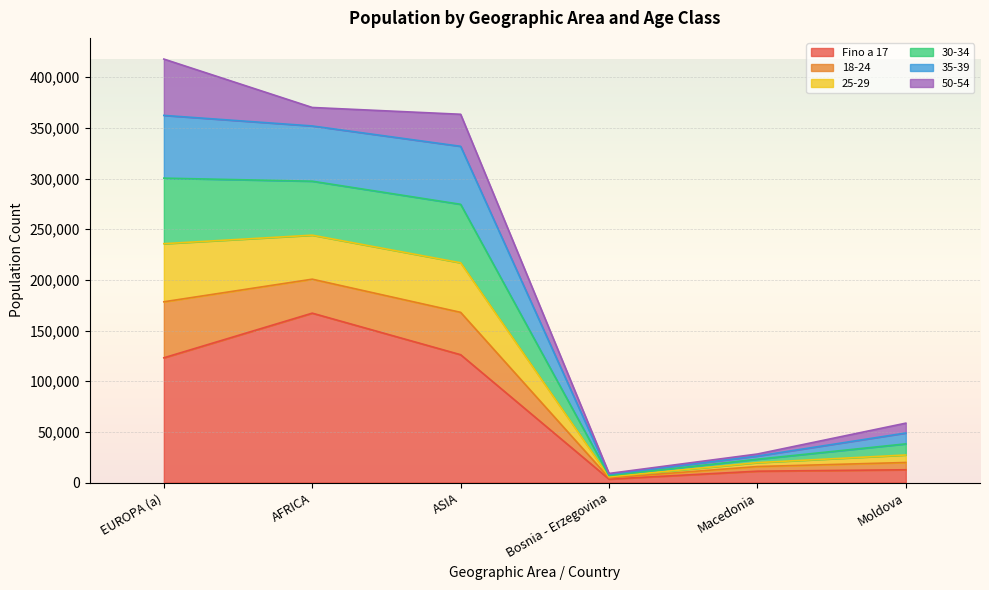

True or false: Fino a 17 and 30-34 cross at least once.

False